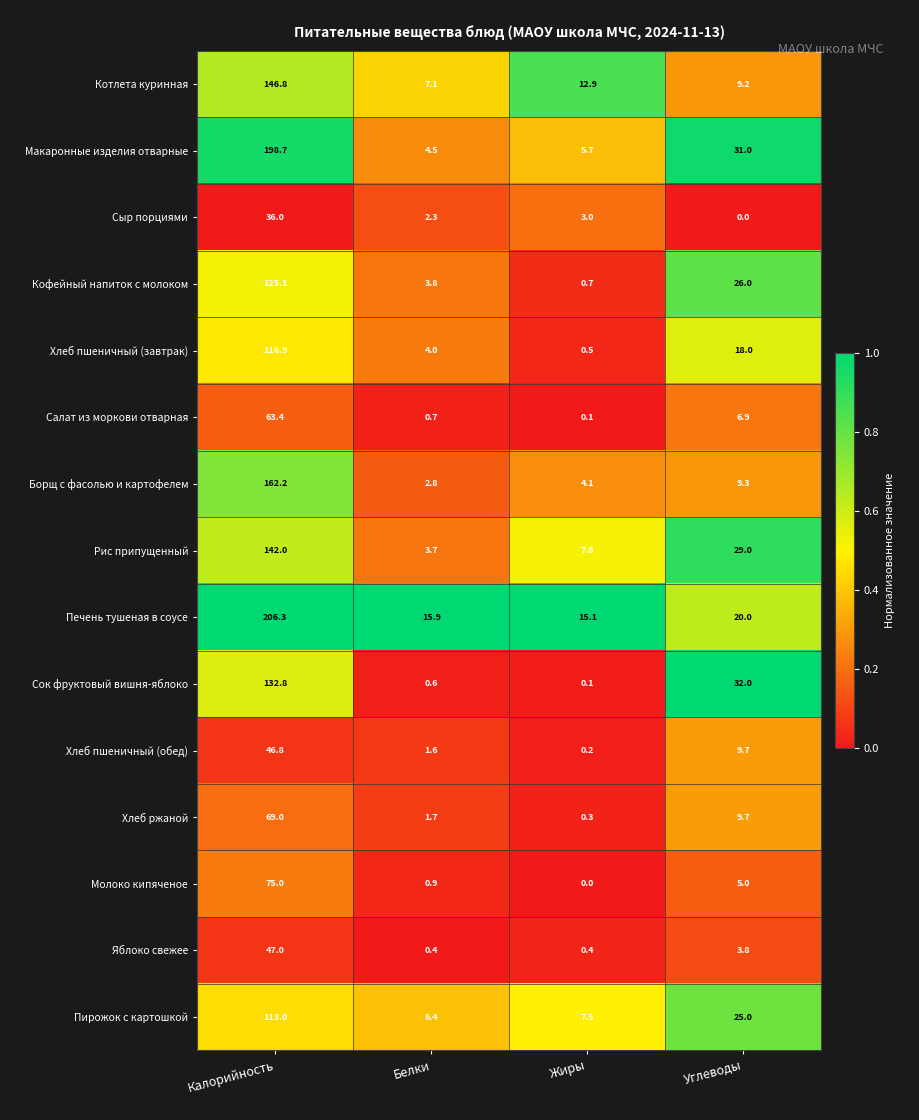

Is it true that Хлеб пшеничный (завтрак) equals 204.1 at Калорийность?

False